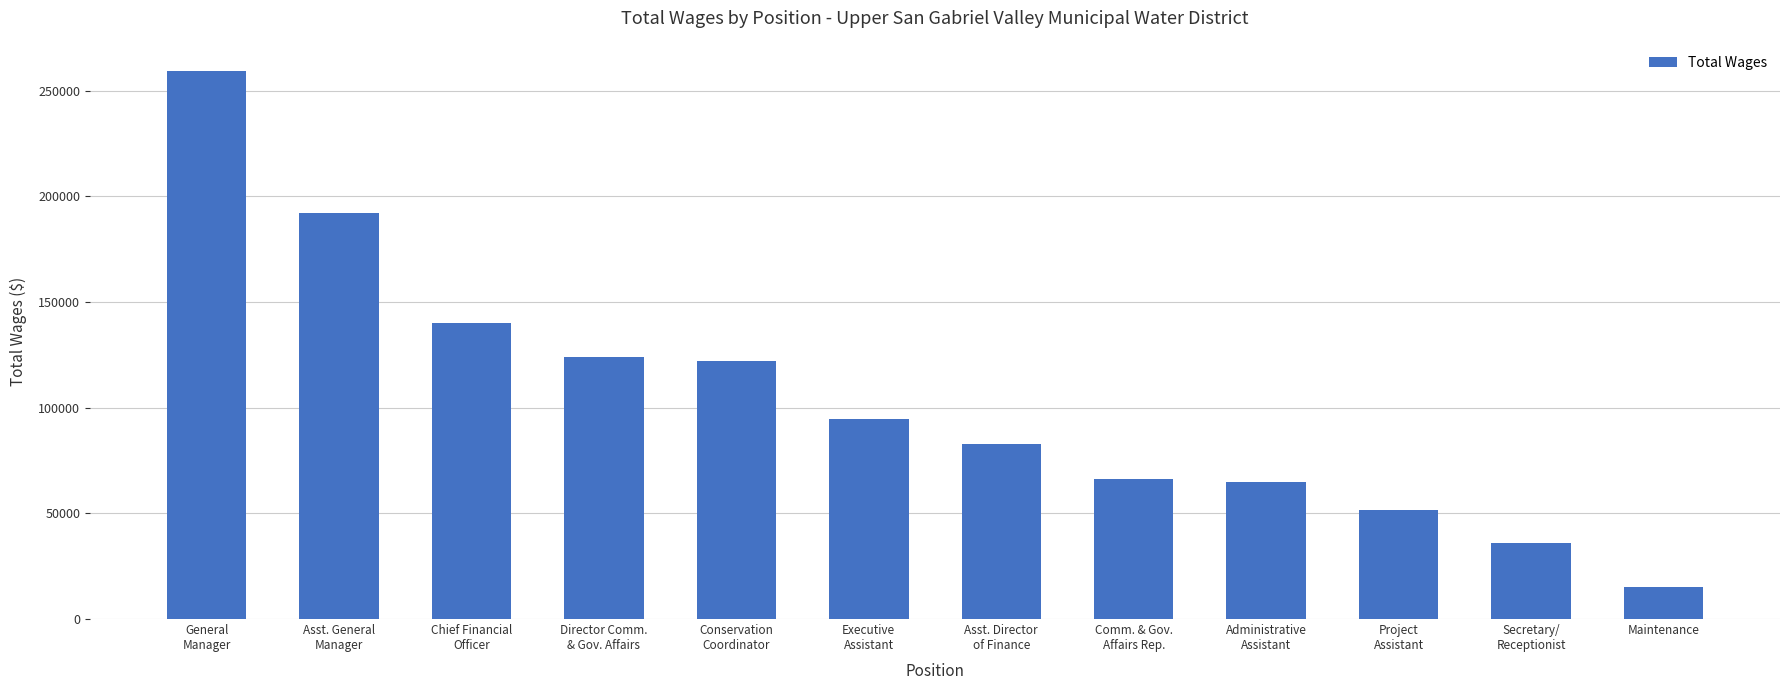

What is the change in value from Director Comm.
& Gov. Affairs to Executive
Assistant?

-29306